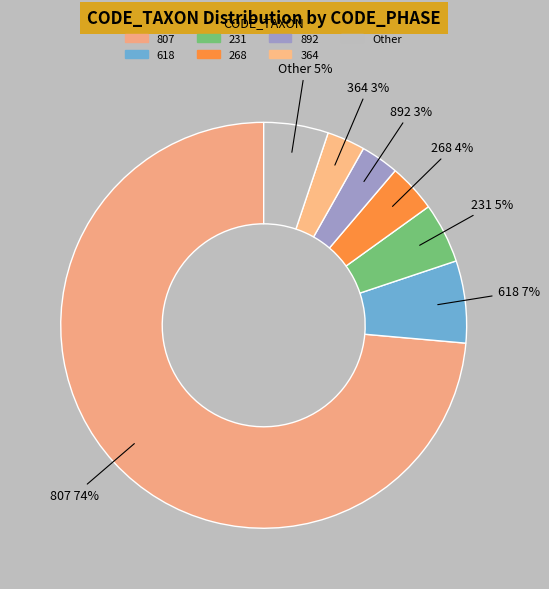

Which slice represents more than half of the pie?

807